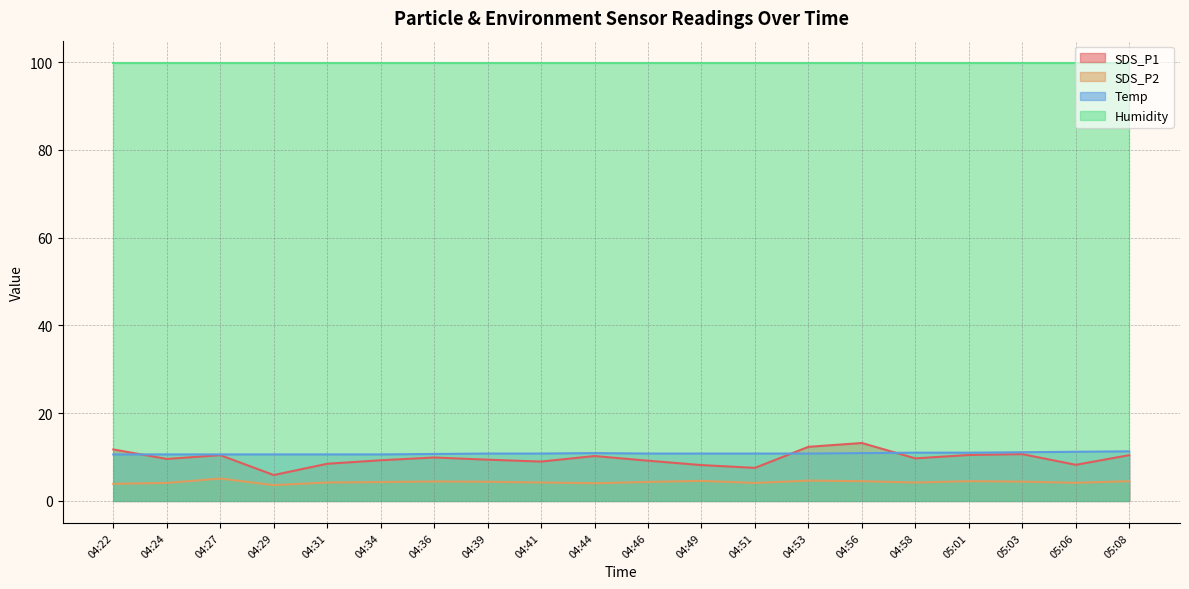

At which label is SDS_P2 closest to 4?

04:44